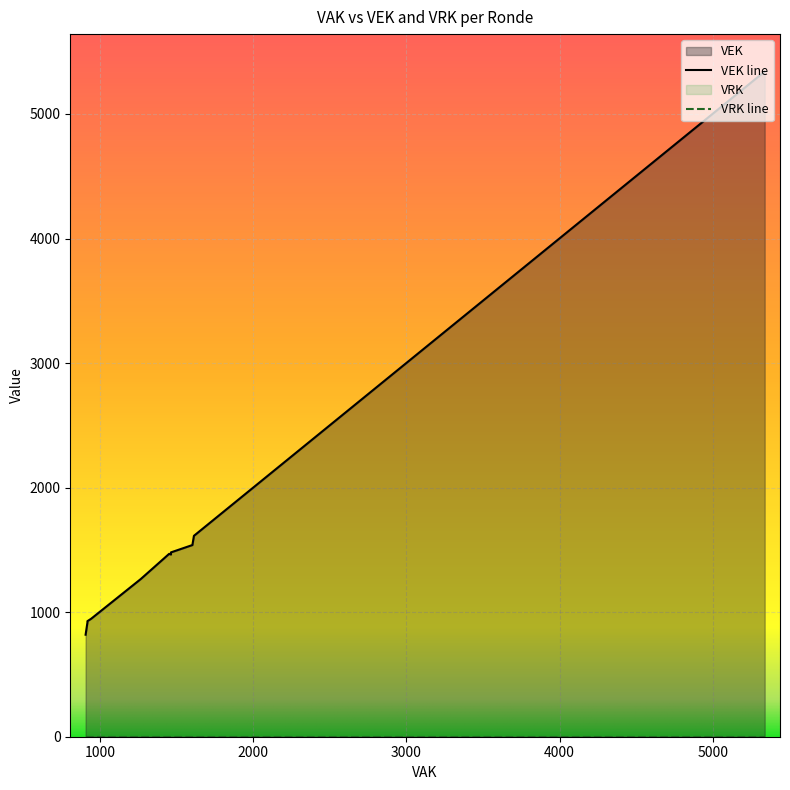

Rank the series by their average value, from highest to lowest.

VEK, VRK